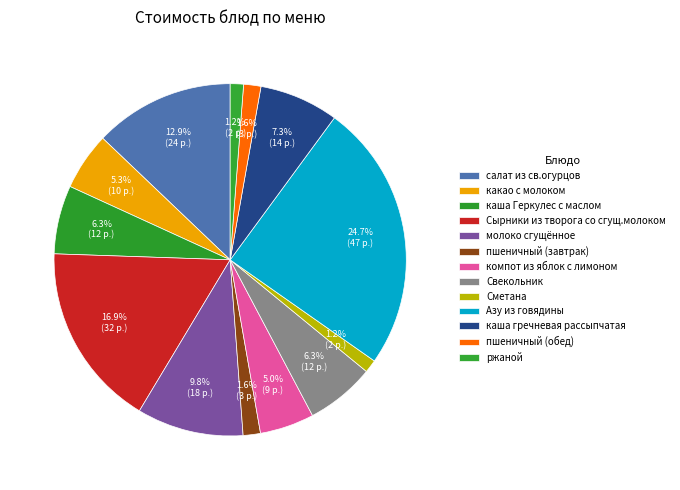

Which slice is the largest?

Азу из говядины